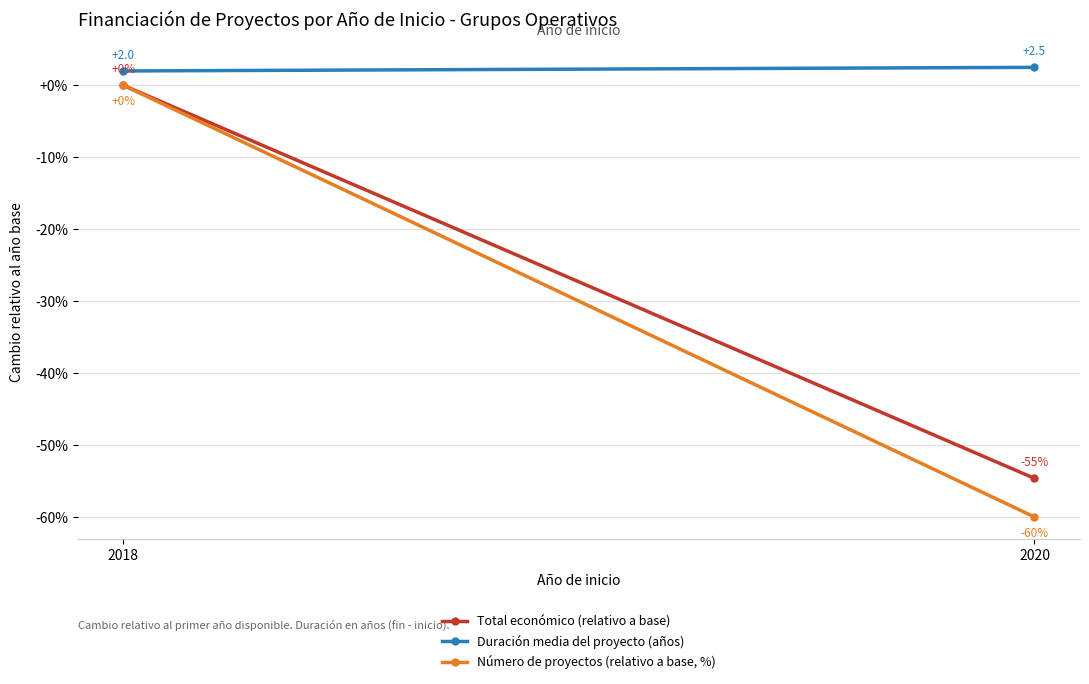

What is the difference between the Duración media del proyecto (años) values at 2020 and 2018?

0.5